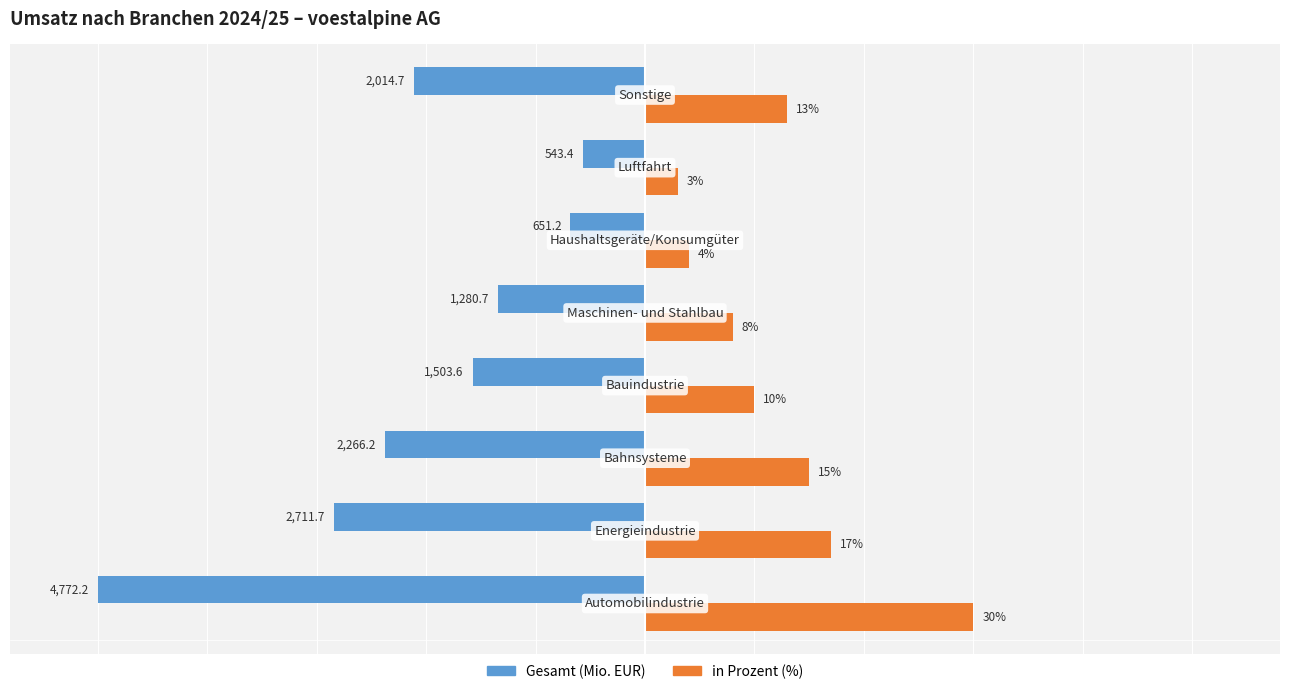

List the series in order of their peak value, lowest first.

Gesamt (Mio. EUR), in Prozent (%)